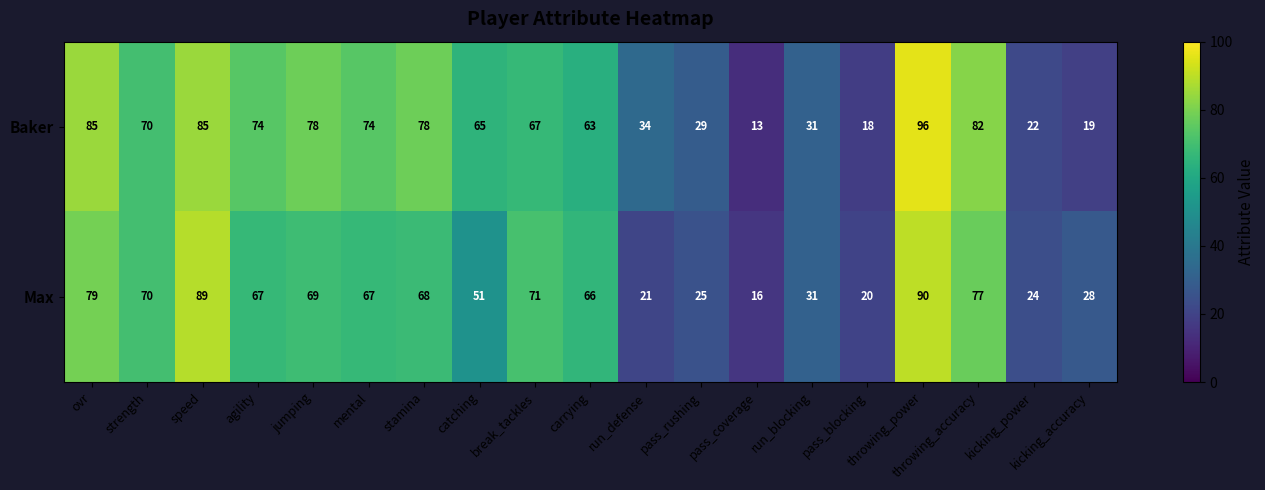

The Max series shows 67 at agility. True or false?

True